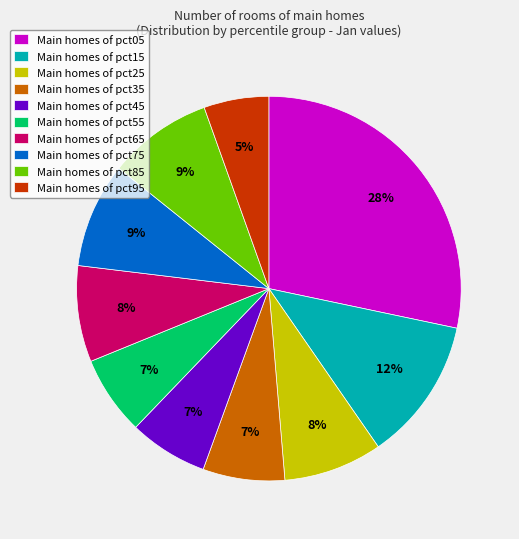

What is the ratio of the value at Main homes of pct75 to the value at Main homes of pct25?

1.1